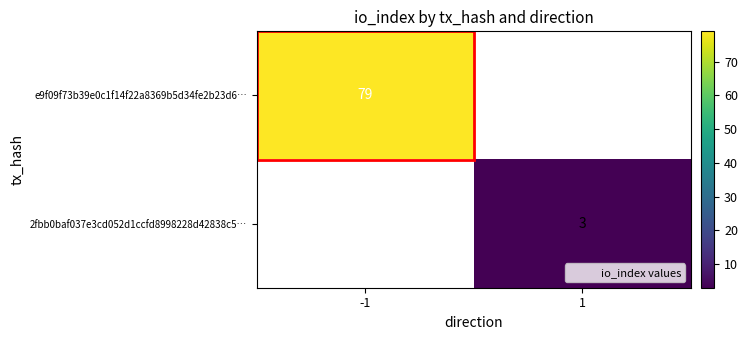

The value of e9f09f73b39e0c1f14f22a8369b5d34fe2b23d6… at -1 is 112. True or false?

False